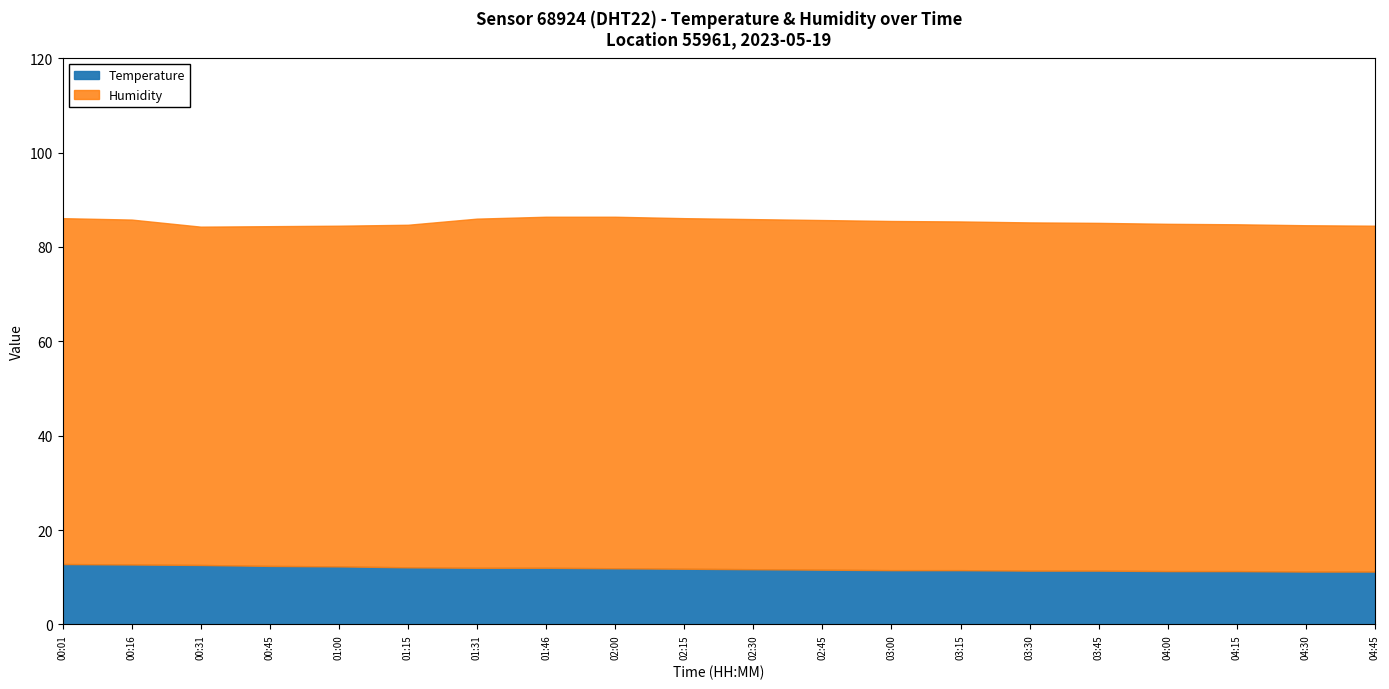

Which series has the widest spread of values?

Humidity